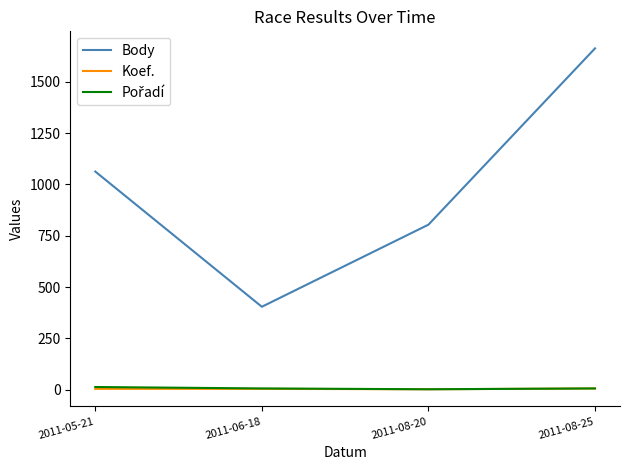

Which series has the widest spread of values?

Body